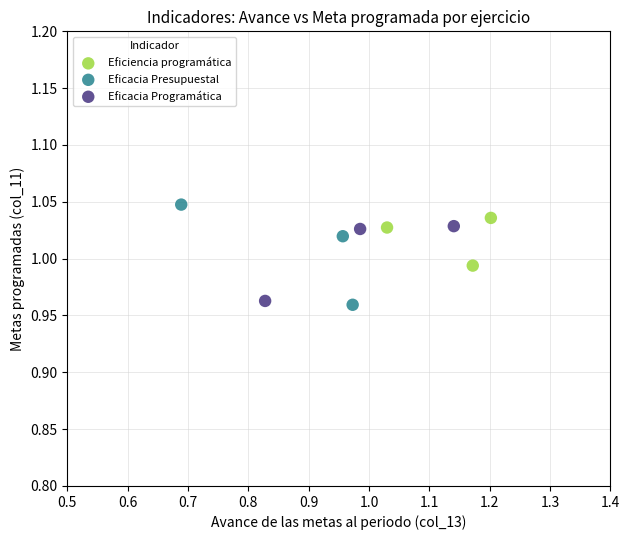

What are all the series names shown in the legend?

Eficiencia programática, Eficacia Presupuestal, Eficacia Programática